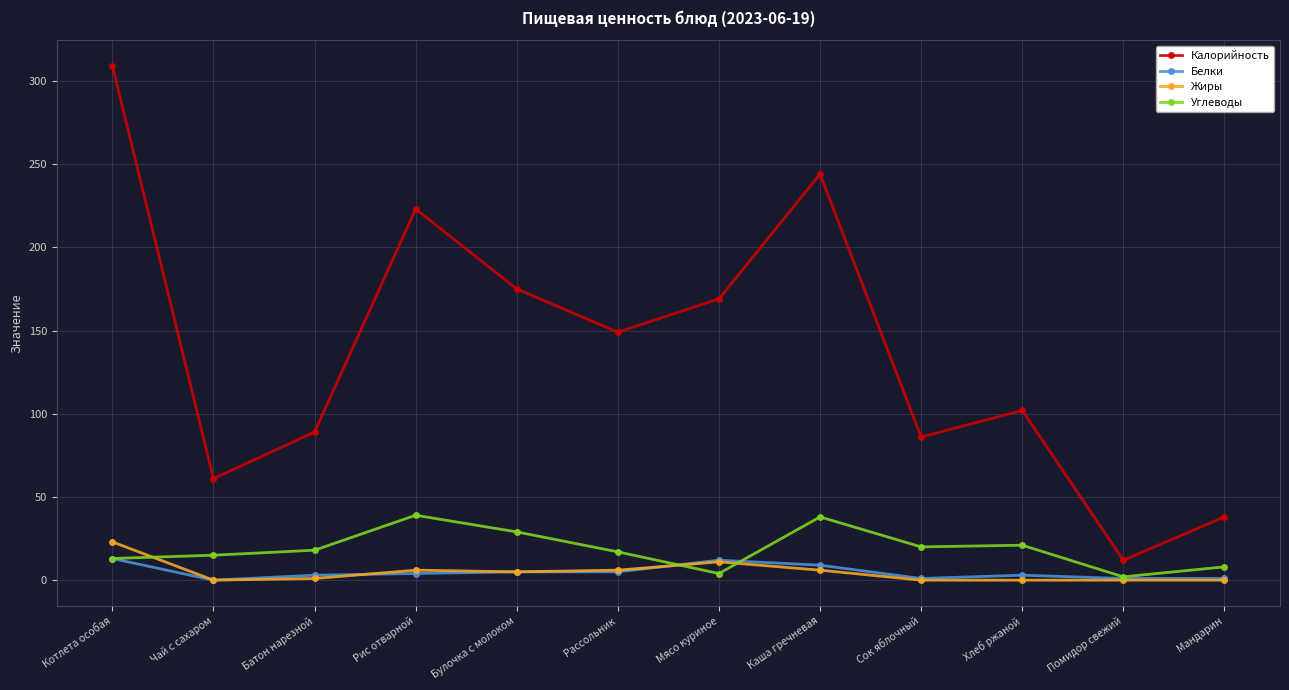

Is this an area chart (filled region under the line)?

No